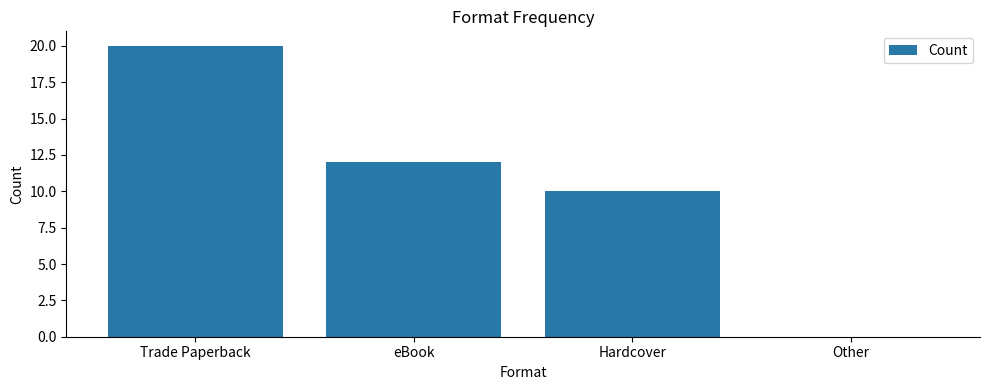

Read the value at Hardcover.

10